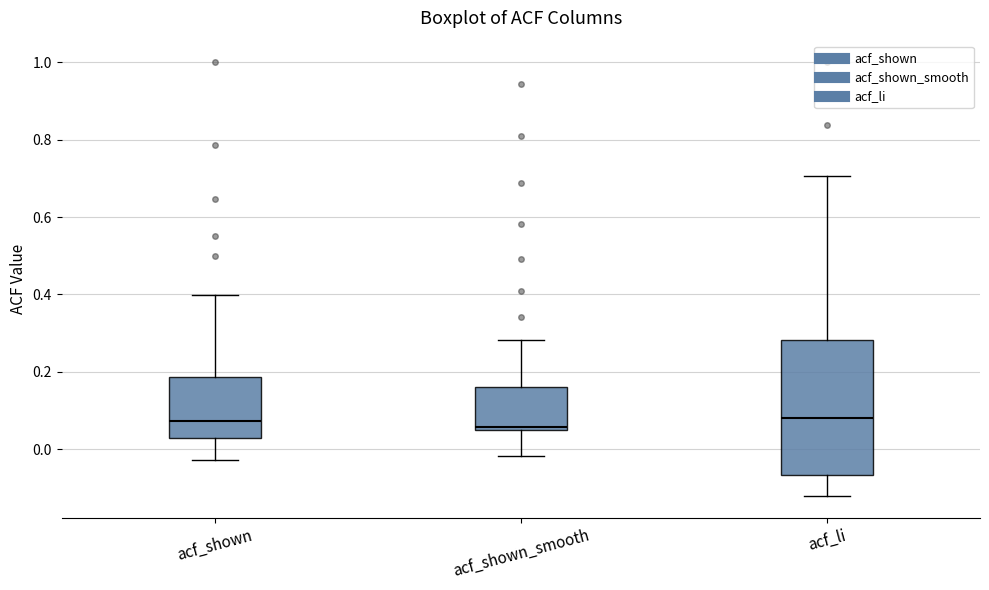

Where is the lower edge of the box for acf_shown_smooth on the y-axis? The values are not printed on the chart, so give them approximately, as read against the axis.

0.04